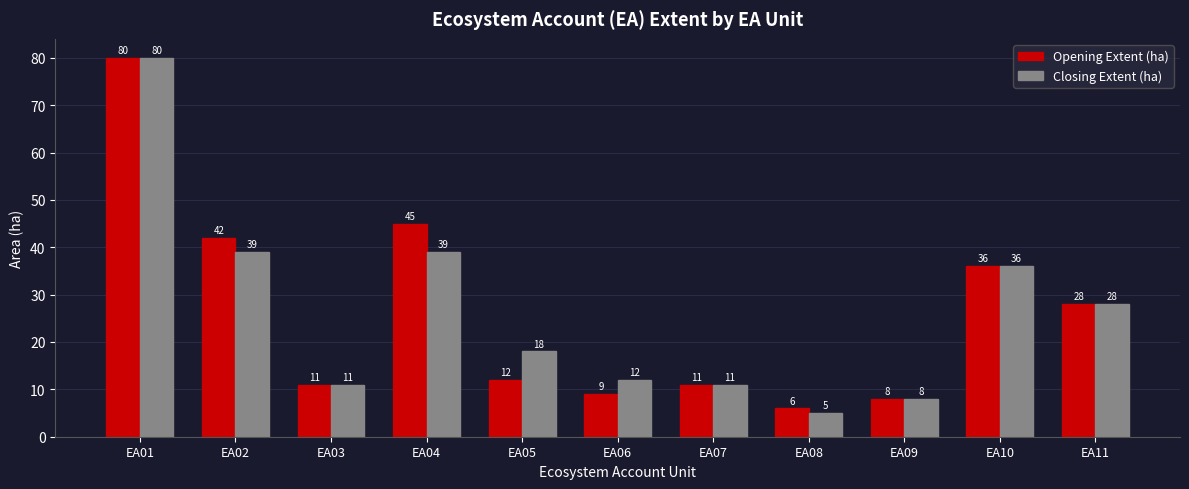

Which series has the widest spread of values?

Closing Extent (ha)